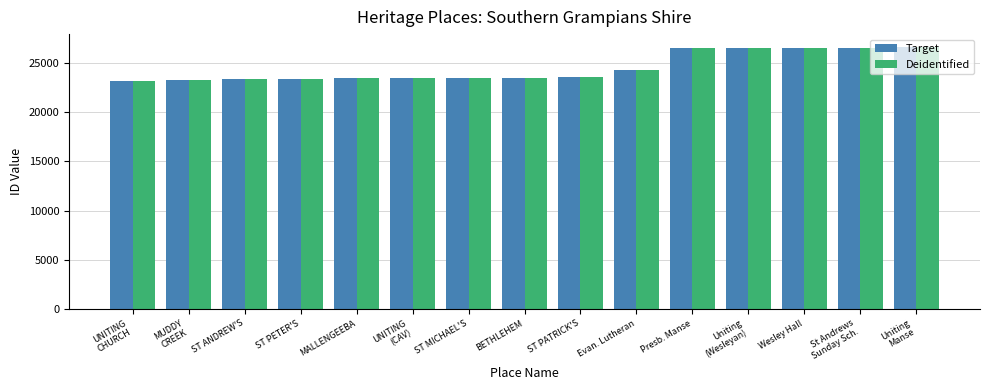

What is the total value across all series at Presb. Manse?

53142